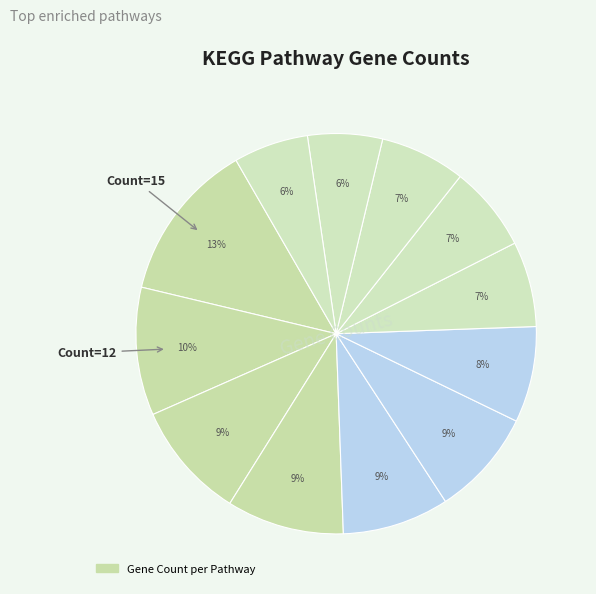

Is there any slice that represents more than half of the pie?

No